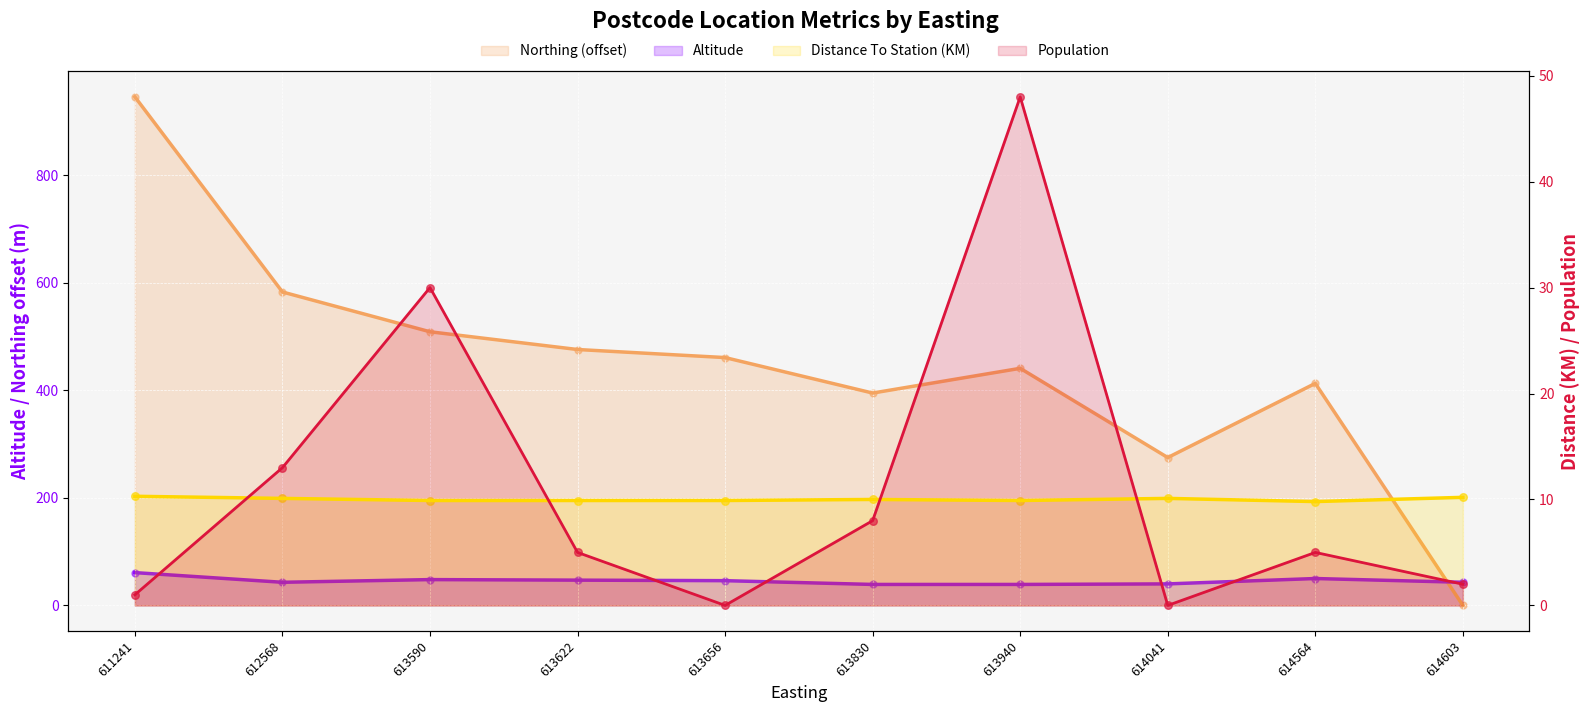

Which series has the largest total across all categories?

Northing_norm